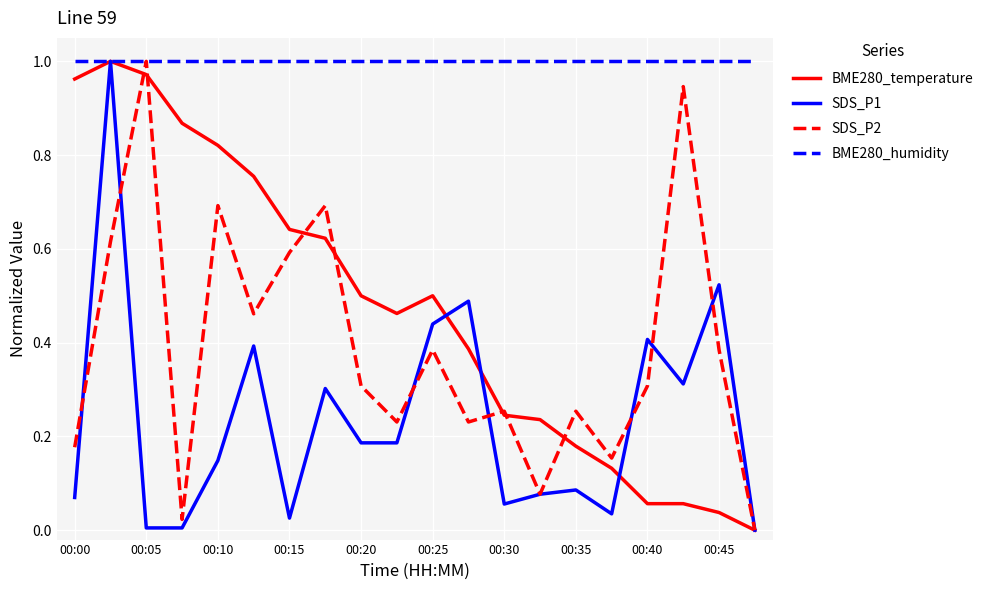

Which series has the largest total across all categories?

BME280_humidity